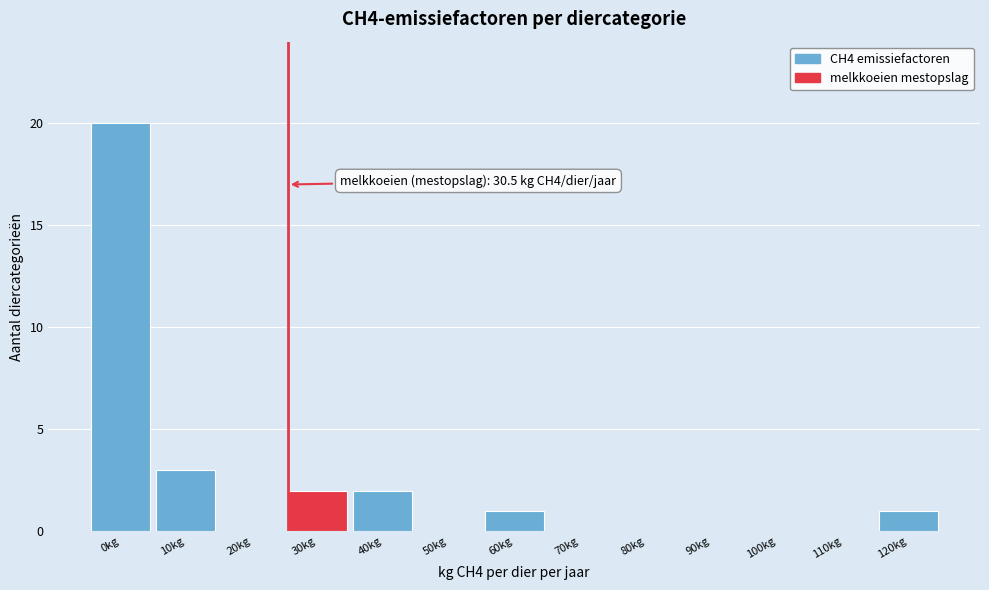

Reading left to right, what are all the values shown in this chart?

0kg=20	10kg=3	20kg=0	30kg=2	40kg=2	50kg=0	60kg=1	70kg=0	80kg=0	90kg=0	100kg=0	110kg=0	120kg=1